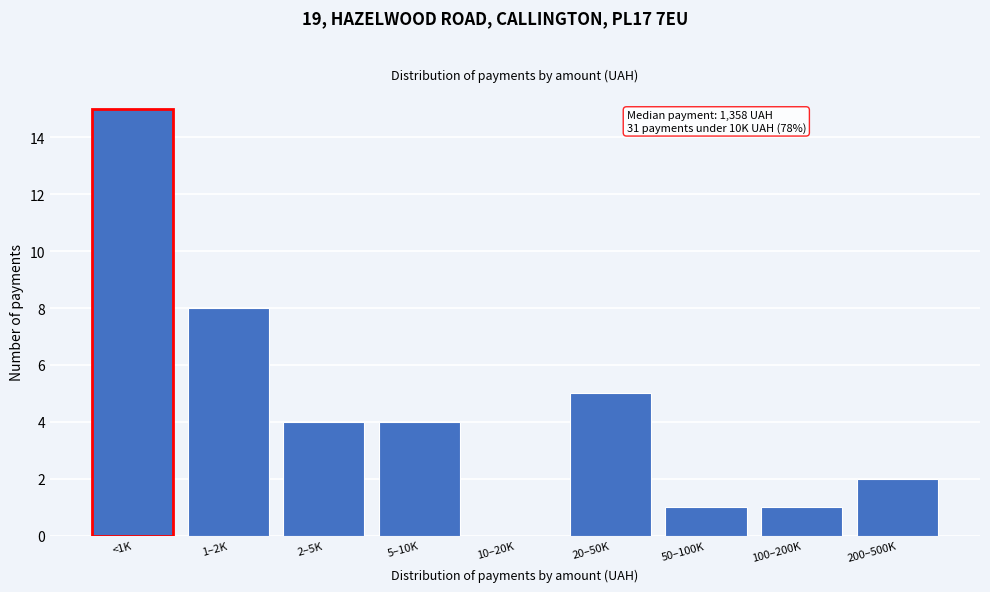

Reading left to right, transcribe all the data shown in this chart.

<1K=15	1–2K=8	2–5K=4	5–10K=4	10–20K=0	20–50K=5	50–100K=1	100–200K=1	200–500K=2